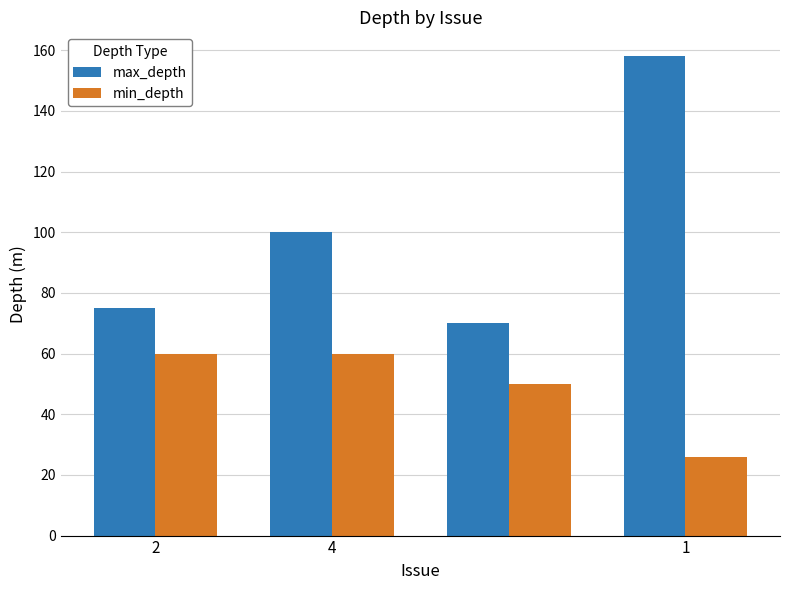

Which series has the largest total across all categories?

max_depth